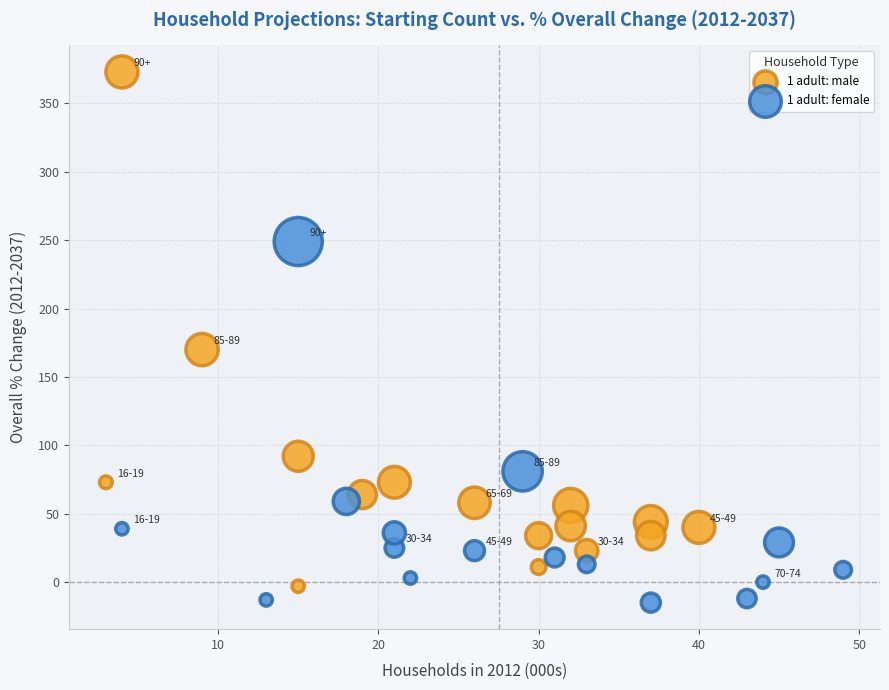

Which series has the largest Y range (max minus min)?

1 adult: male